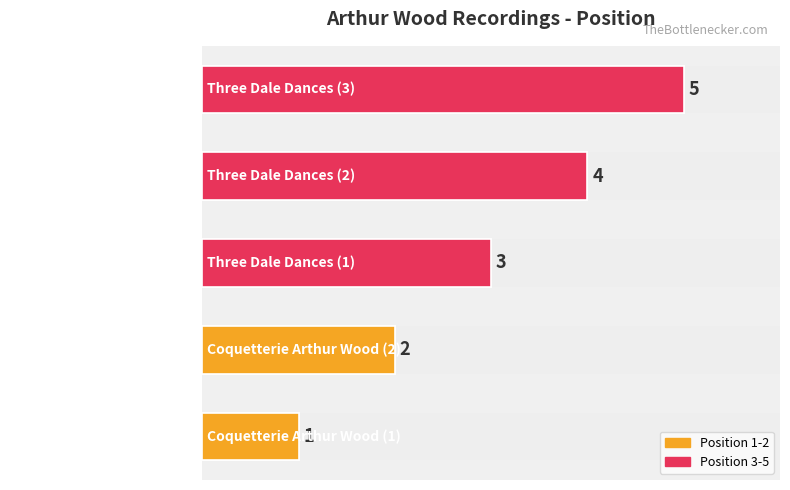

List the labels in order of value, smallest first.

Coquetterie Arthur Wood (1), Coquetterie Arthur Wood (2), Three Dale Dances (1), Three Dale Dances (2), Three Dale Dances (3)